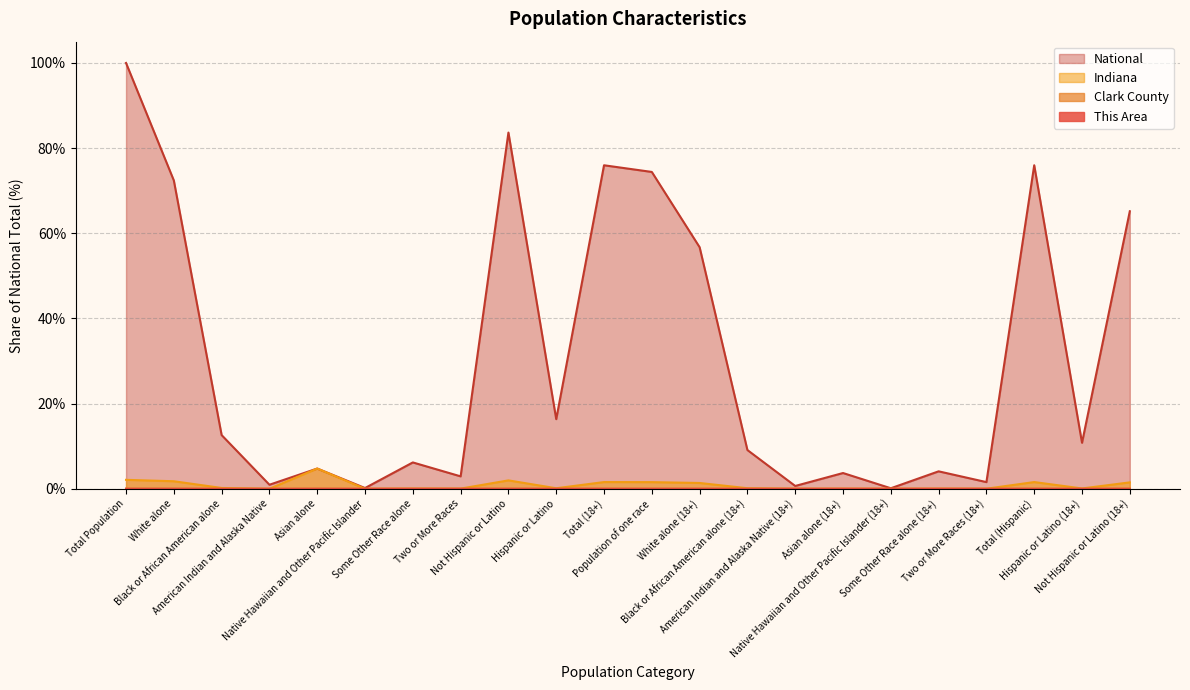

True or false: National and This Area cross at least once.

False